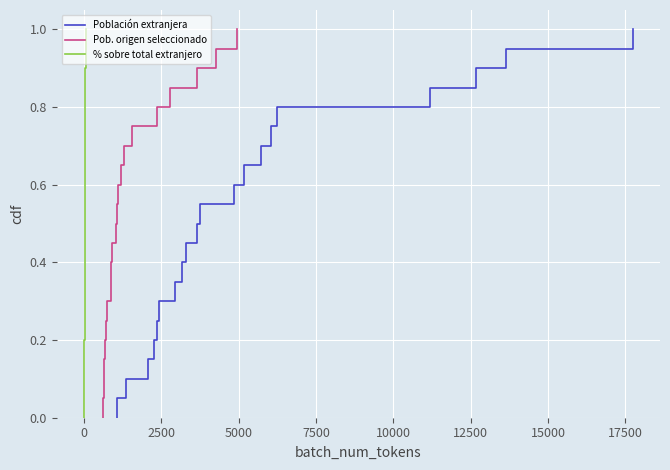

The value of Pob. origen seleccionado at 19 is 0.6. True or false?

False